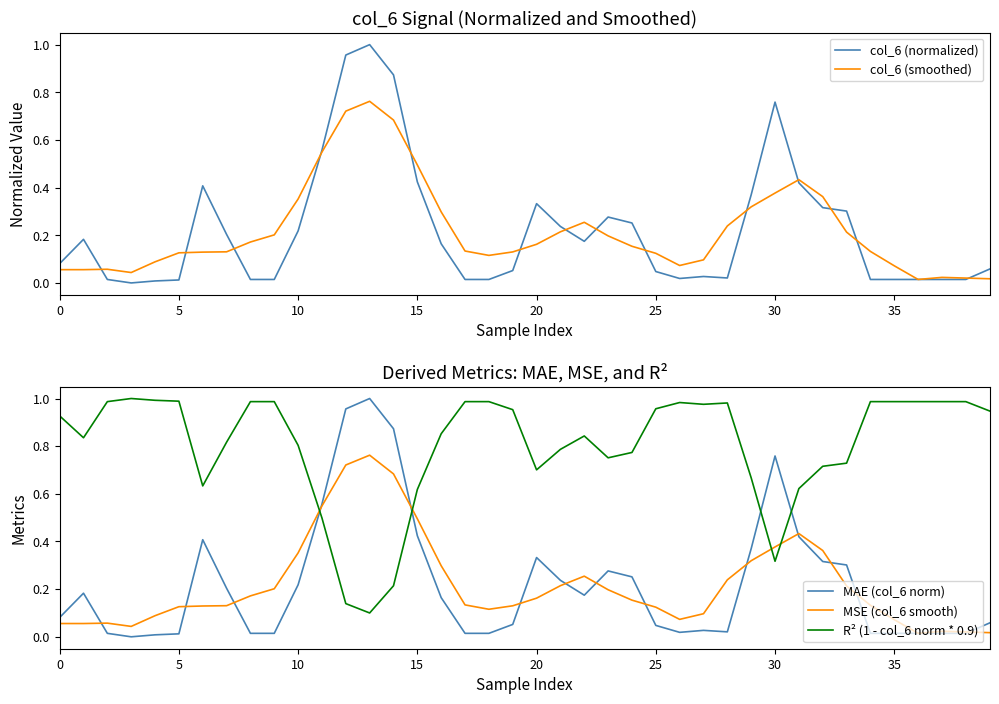

Is this an area chart (filled region under the line)?

No